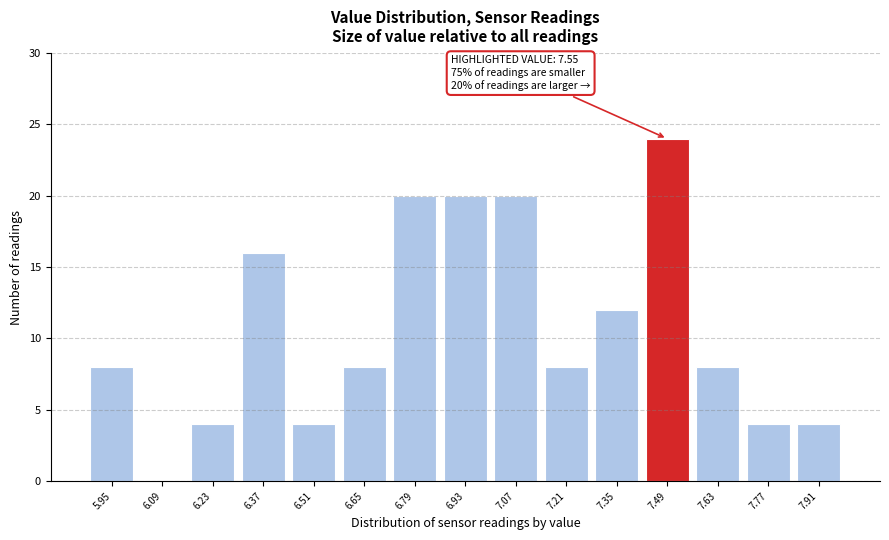

Reading left to right, transcribe all the data shown in this chart.

5.95=8	6.09=0	6.23=4	6.37=16	6.51=4	6.65=8	6.79=20	6.93=20	7.07=20	7.21=8	7.35=12	7.49=24	7.63=8	7.77=4	7.91=4